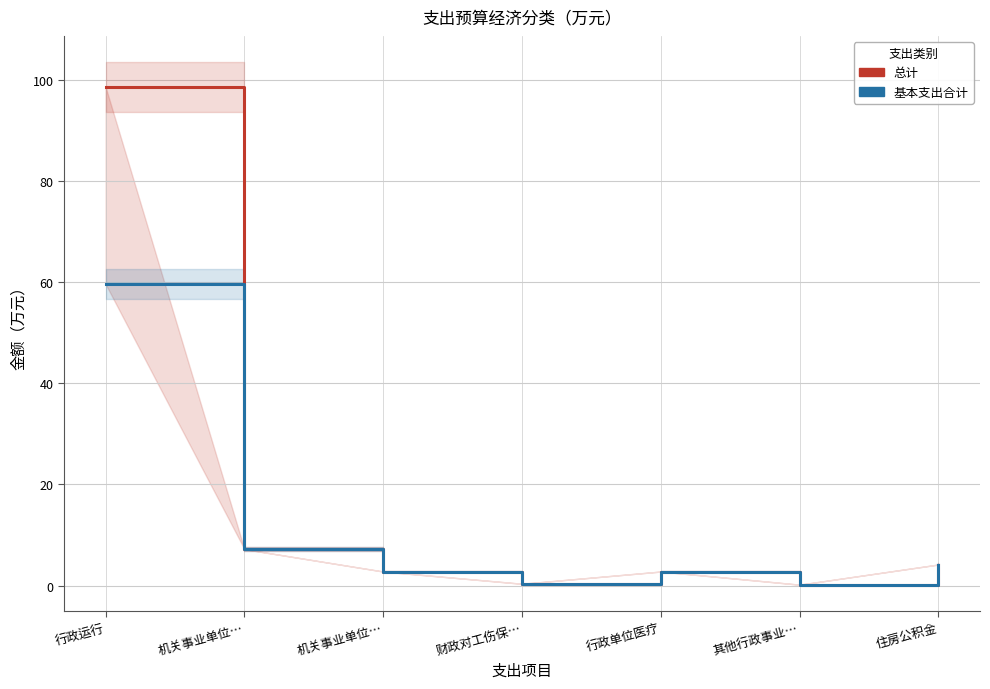

Which series changed the most between 机关事业单位… and 行政单位医疗?

总计